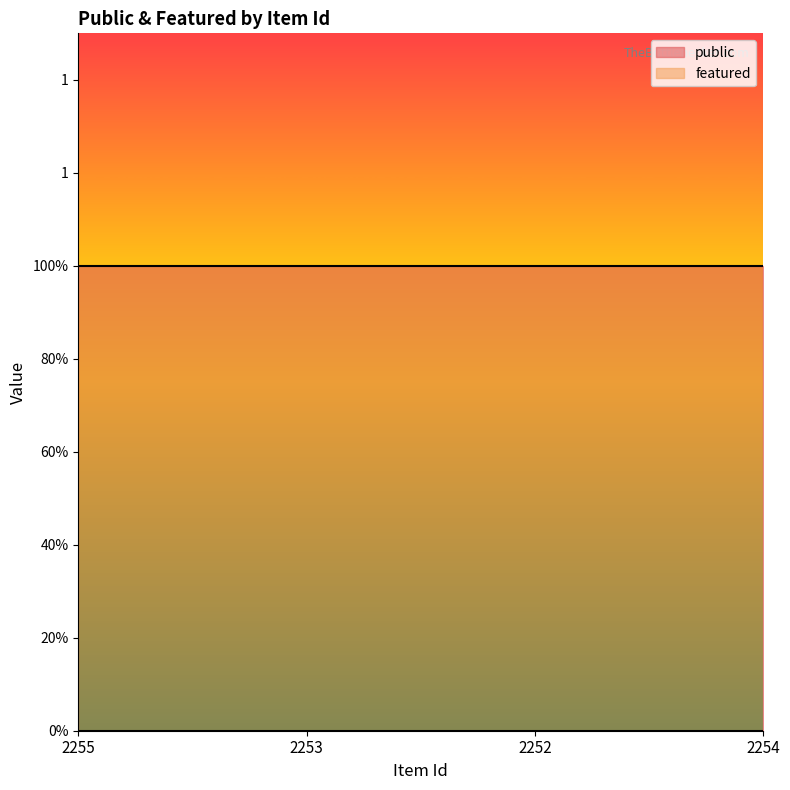

What is the label of the 2nd point from the right?

2252